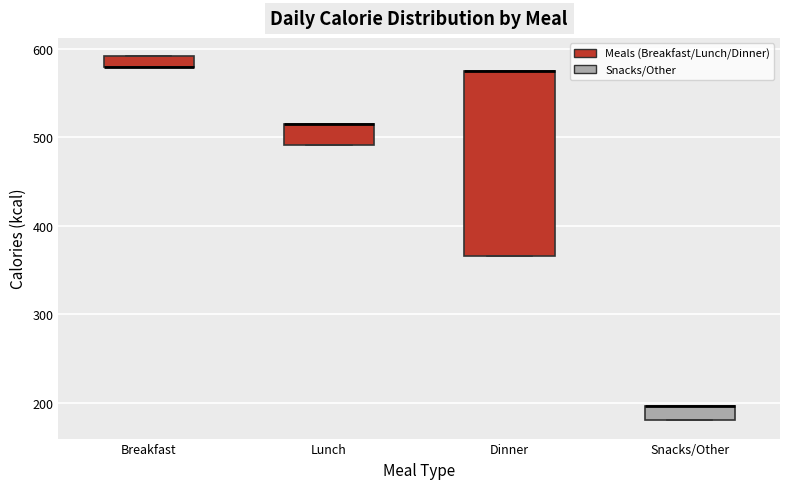

Which box is the tallest, from its lower edge to its upper edge?

Dinner